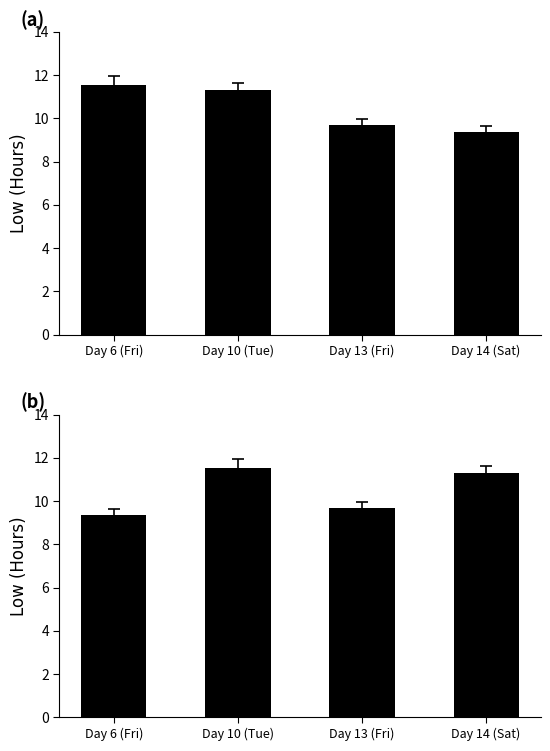

Does the chart contain any negative values?

No